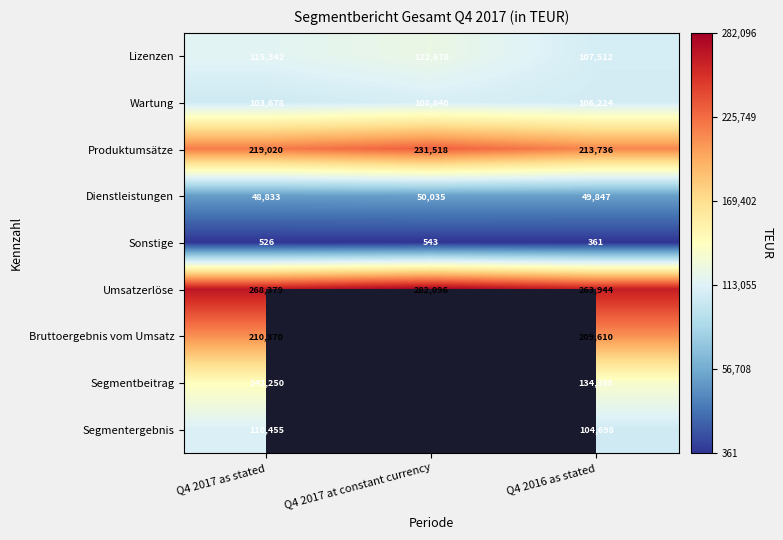

Which series changed the most between Q4 2017 as stated and Q4 2016 as stated?

Lizenzen